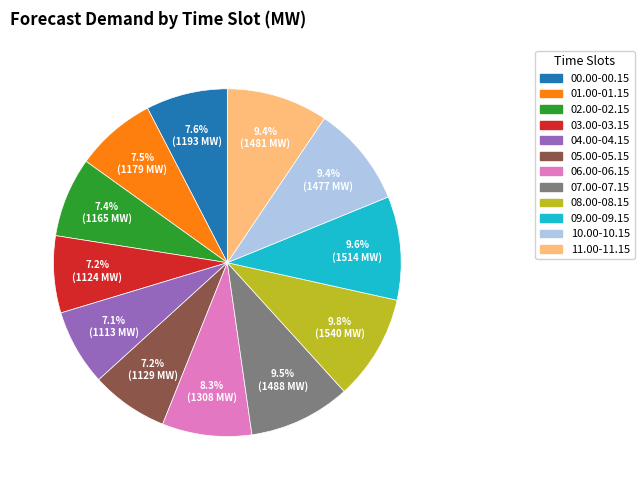

To the nearest percent, what is the difference between the largest and smallest slice percentages?

3%